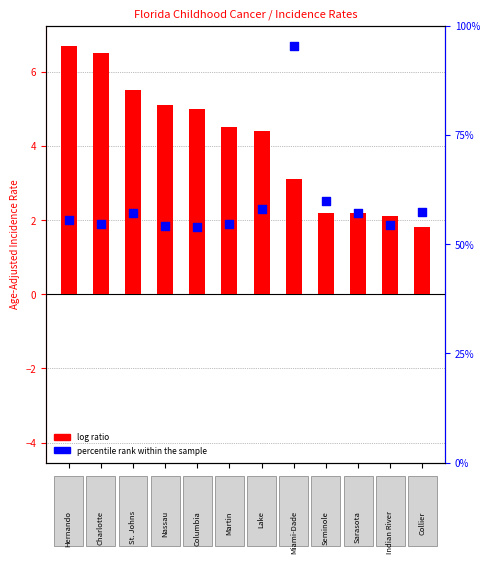

Is the value of log ratio at 6 greater than the value of percentile rank within the sample at 5?

Yes